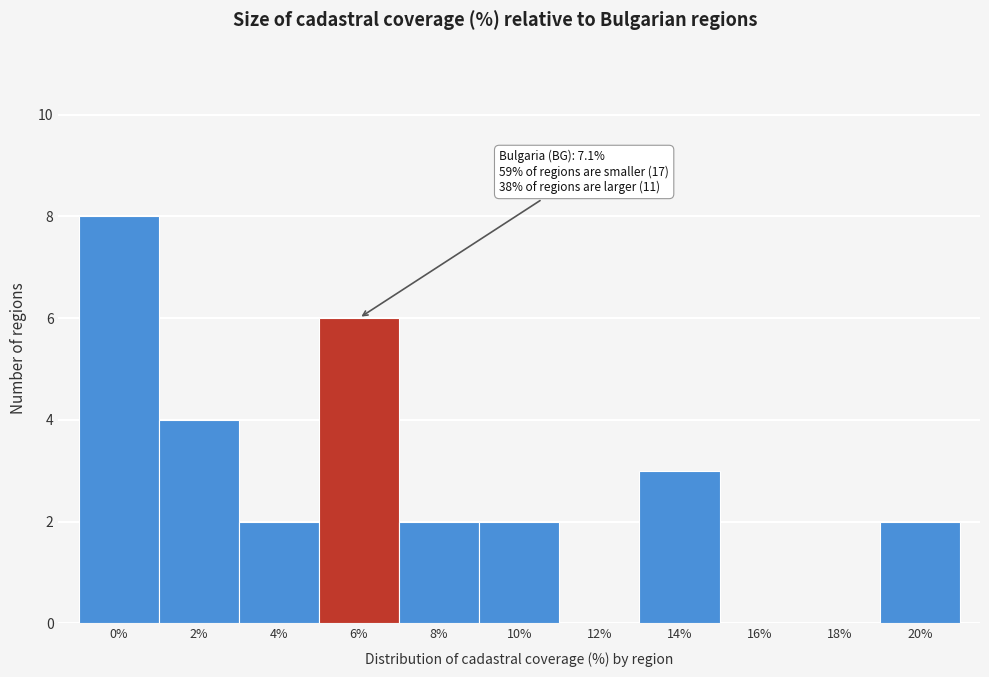

Reading left to right, extract all data points from this chart.

0%=8	2%=4	4%=2	6%=6	8%=2	10%=2	12%=0	14%=3	16%=0	18%=0	20%=2